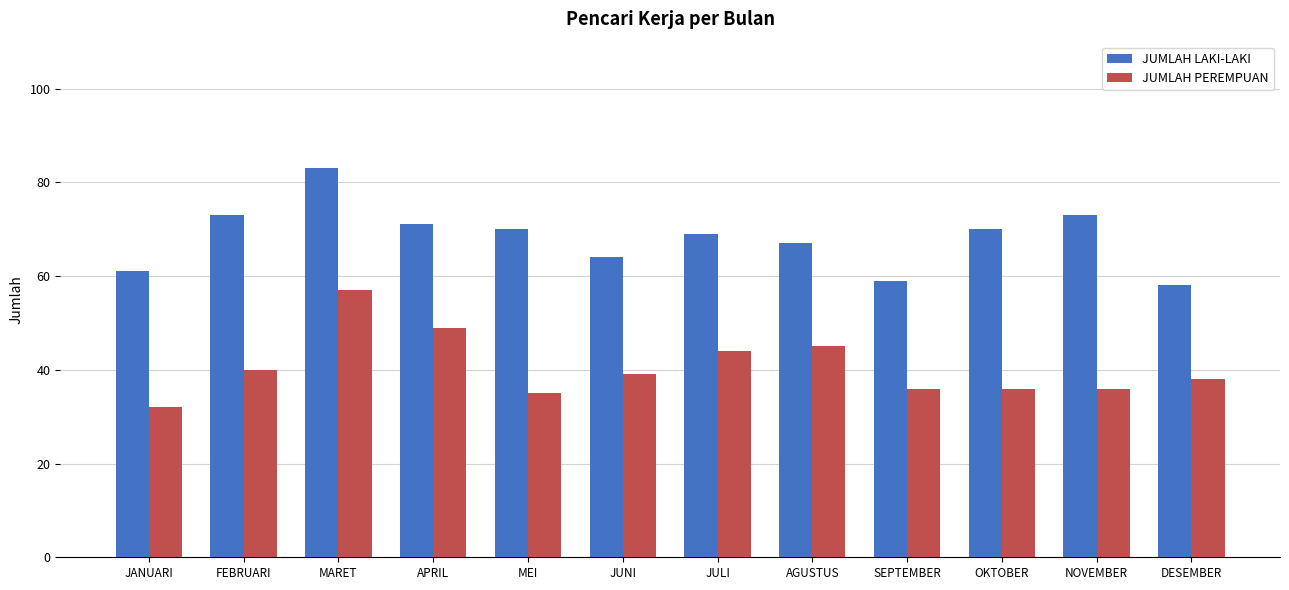

What position from the left is JUNI?

6